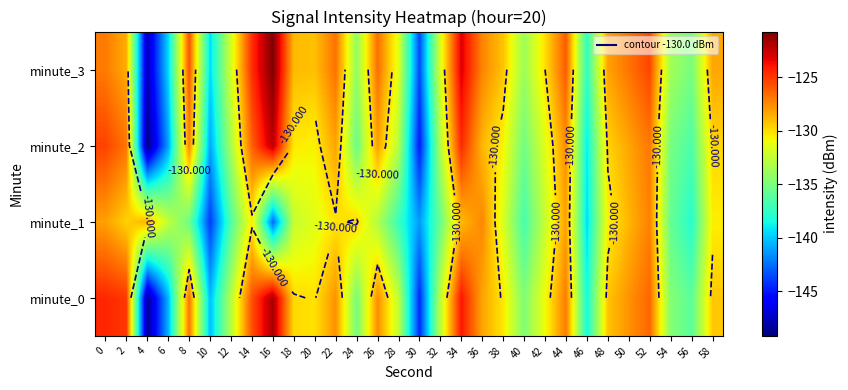

Rank the series by their average value, from highest to lowest.

minute_3, minute_0, minute_2, minute_1